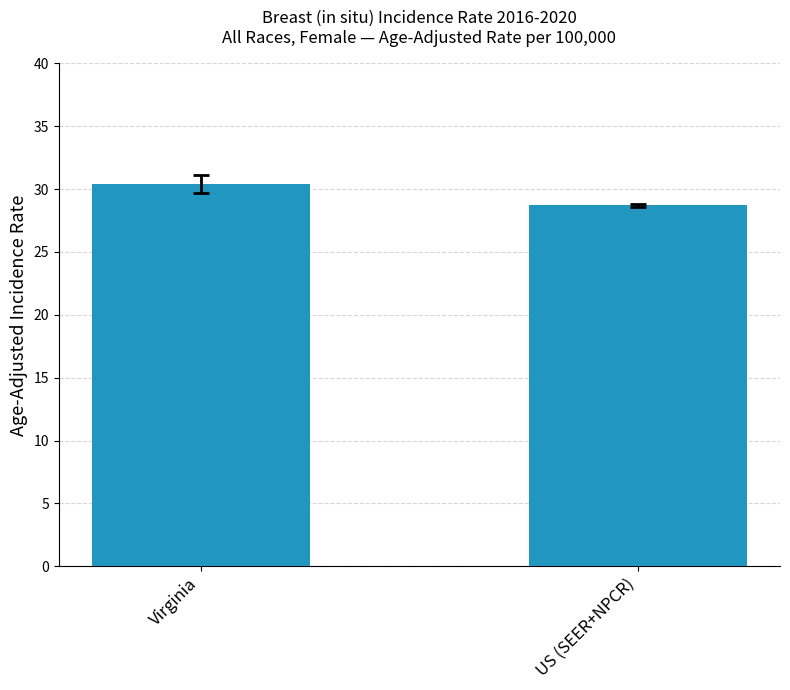

How many values are below 30?

1